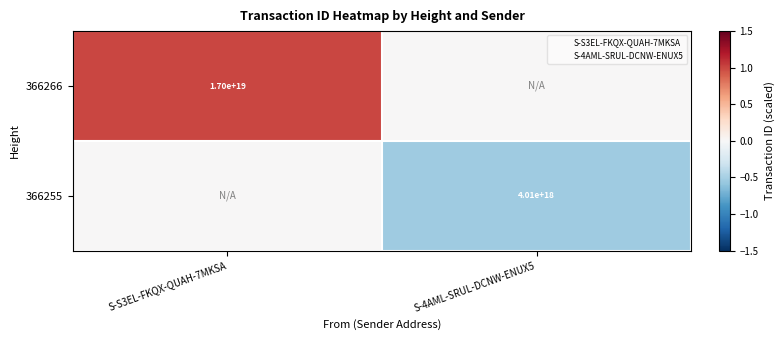

At how many categories does at least one series exceed 0?

1